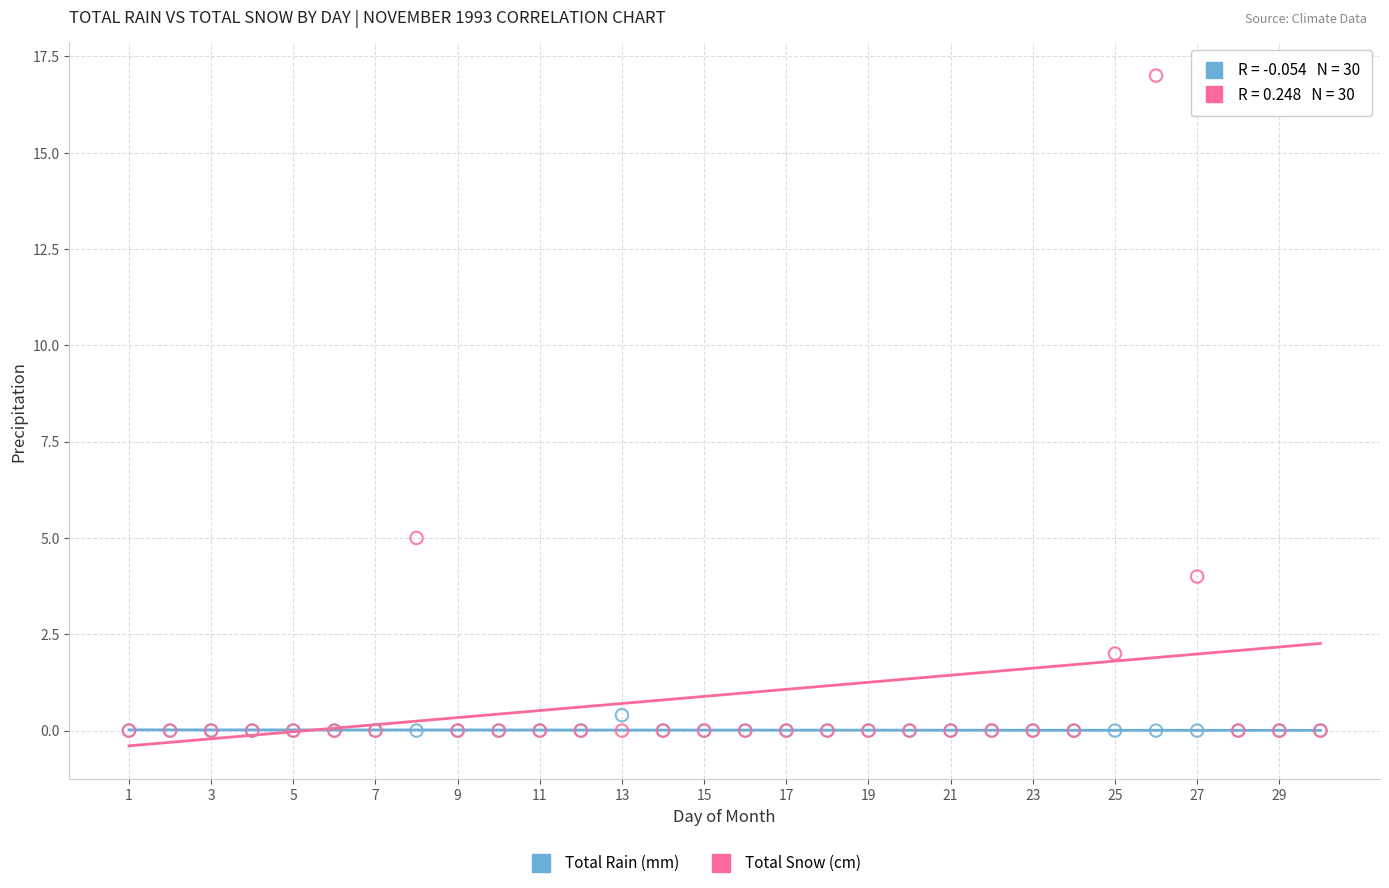

In the Total Snow (cm) series, what Y value is closest to 8?

5.0